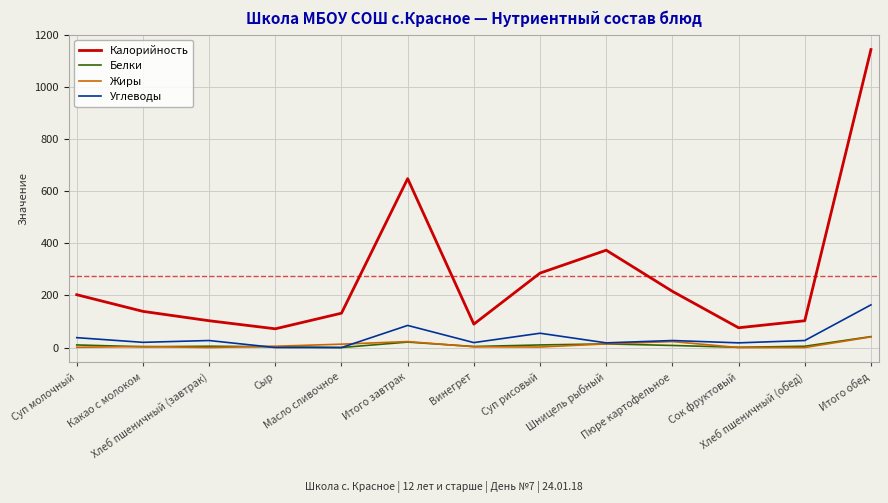

The value of Калорийность at Масло сливочное is 219. True or false?

False